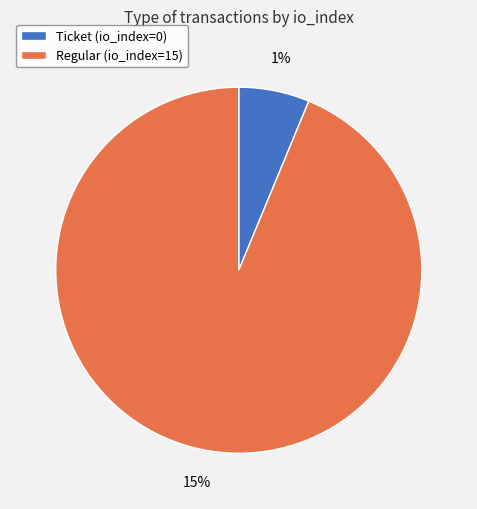

Which category has the smallest portion of the pie?

Ticket (io_index=0)